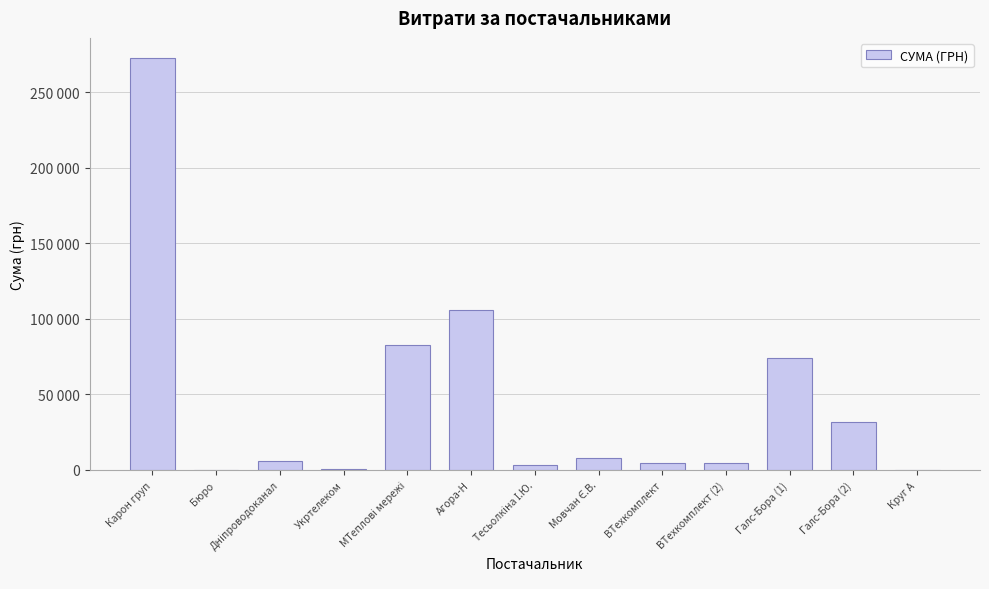

What position from the right is Тесьолкіна І.Ю.?

7